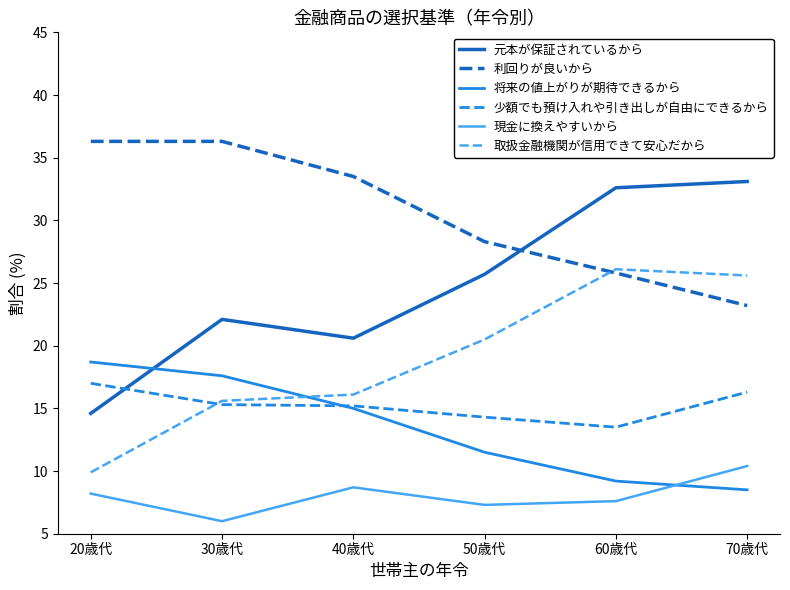

Rank the series by their maximum value, from highest to lowest.

利回りが良いから, 元本が保証されているから, 取扱金融機関が信用できて安心だから, 将来の値上がりが期待できるから, 少額でも預け入れや引き出しが自由にできるから, 現金に換えやすいから